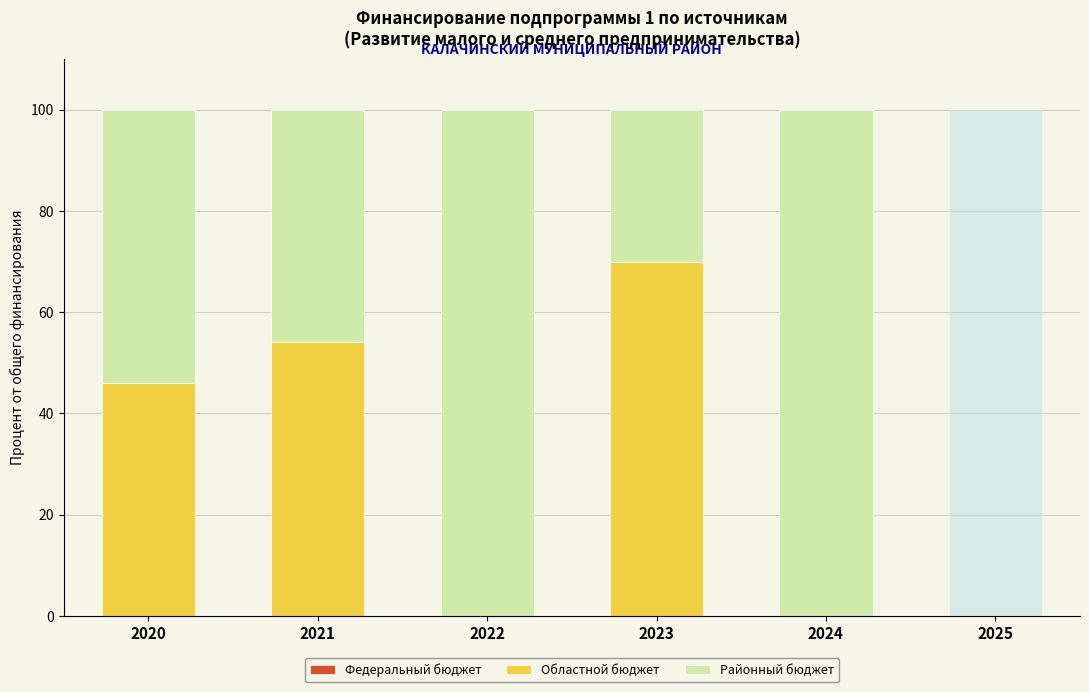

The Областной бюджет series shows 27.7 at 2020. True or false?

False